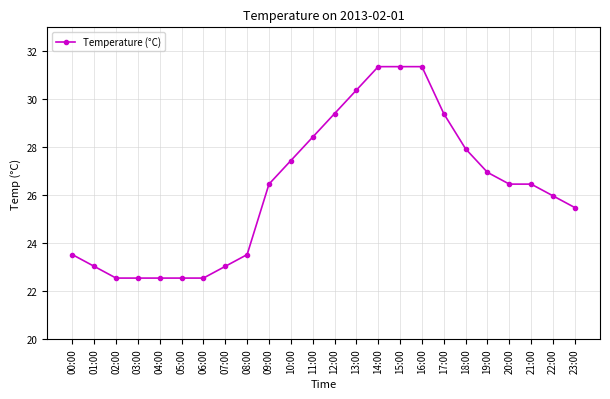

What is the sum of the values at 06:00 and 07:00?

45.6